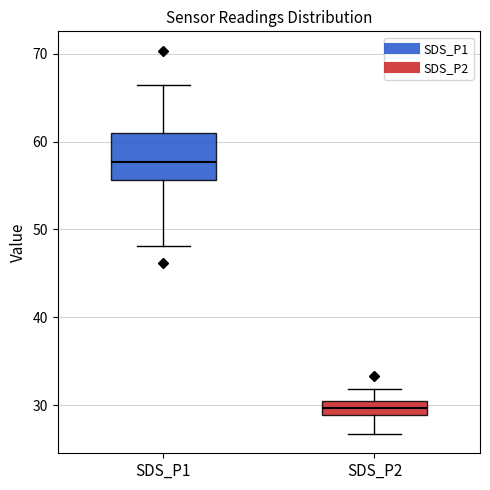

Reading left to right, transcribe this box plot: for each box, give where its median line is, the range the box spans, and where its two whiskers end, as read against the y-axis. The values are not printed on the chart, so give them approximately, as read against the axis.

SDS_P1: median 58, box 56 to 61, whiskers 48 to 66
SDS_P2: median 30, box 29 to 31, whiskers 27 to 32